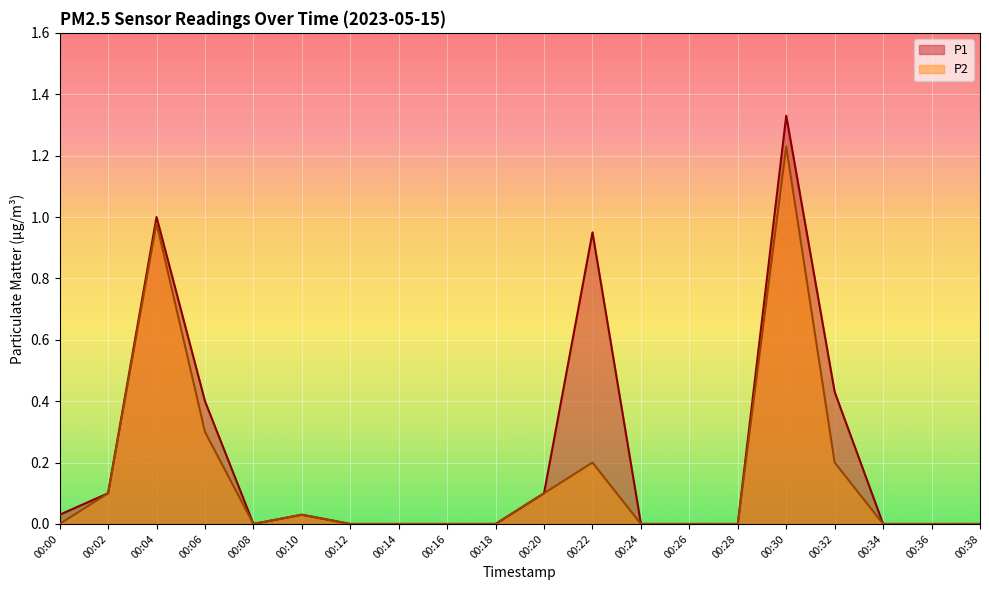

Does the chart display data point markers on the line(s)?

No